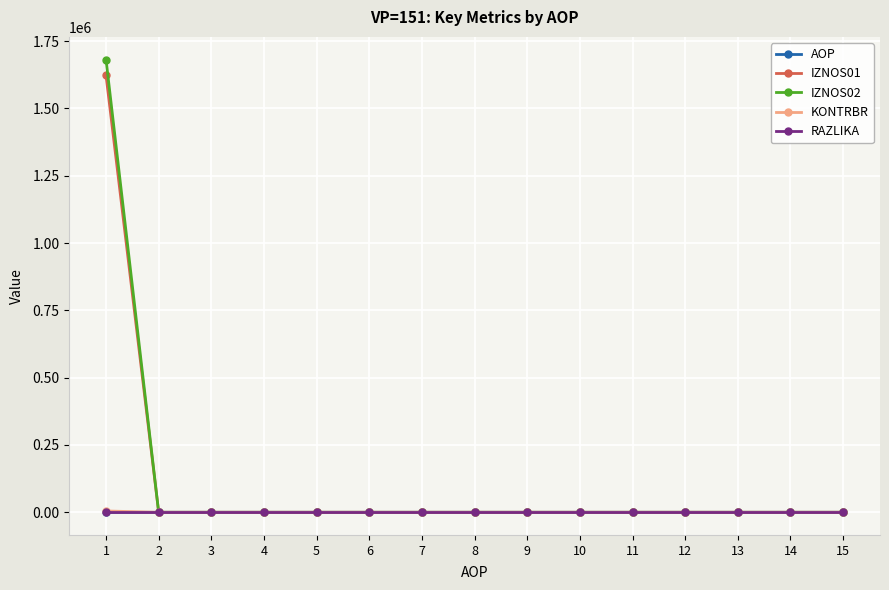

Is this an area chart (filled region under the line)?

No